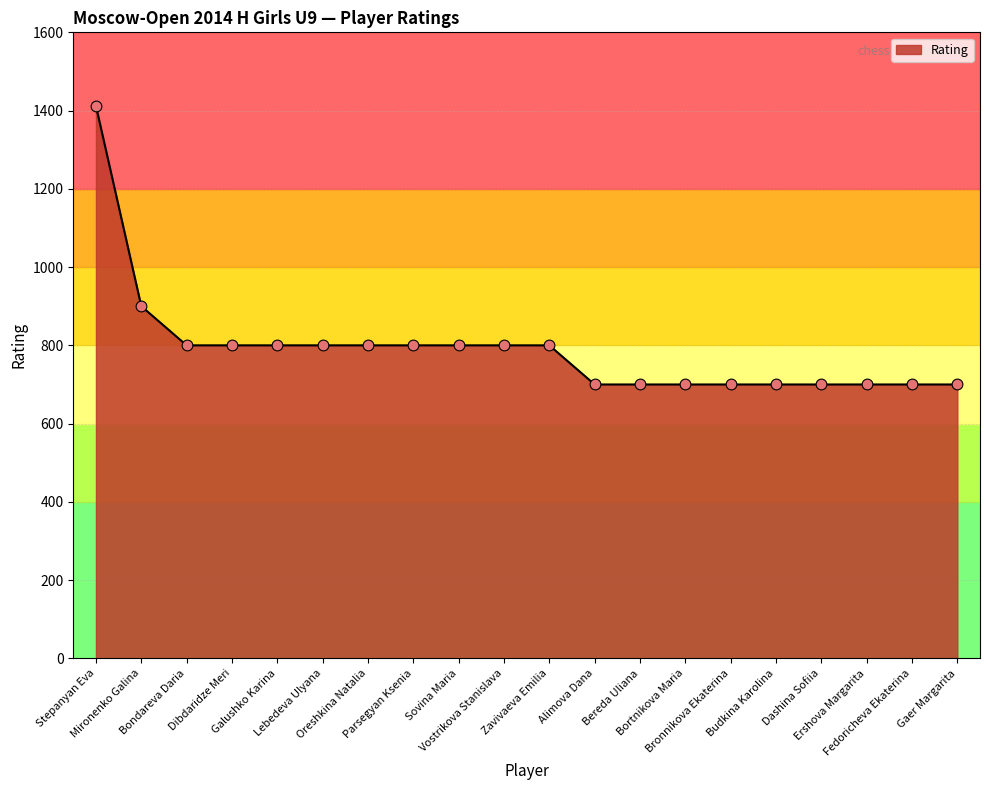

What is the difference between the maximum and minimum values?

712